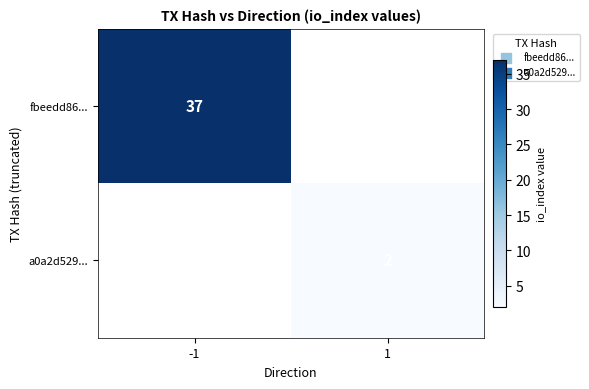

Is it true that fbeedd86... equals 37 at -1?

True